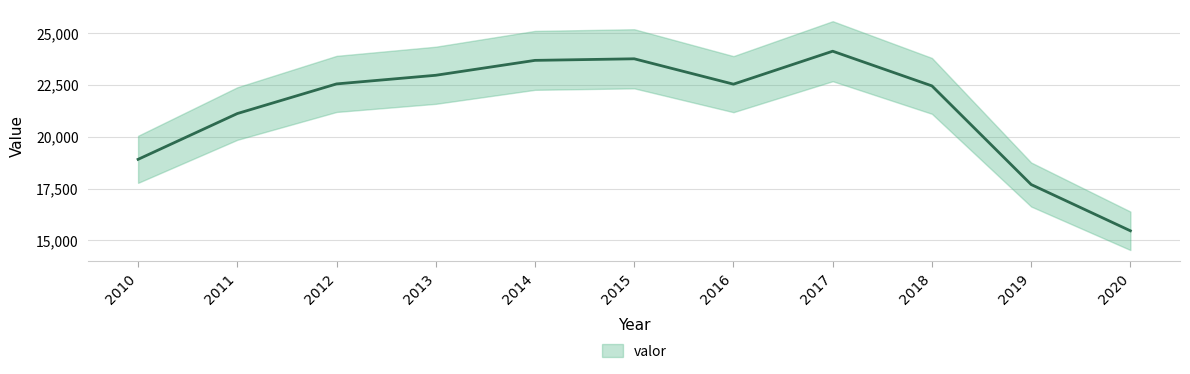

How many data points are above 22537?

5